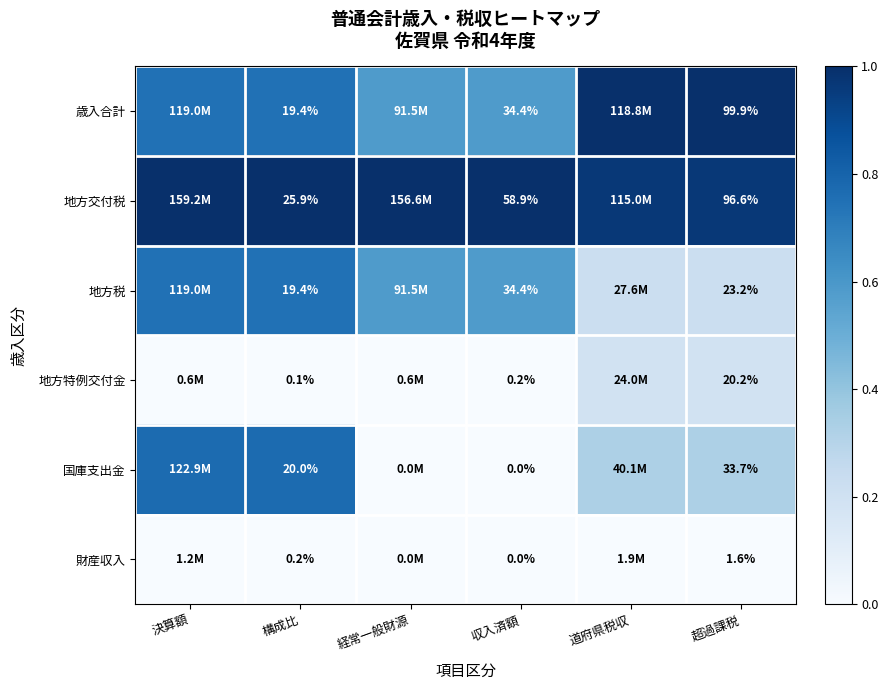

What is the sum of the 地方交付税 values at 道府県税収 and 経常一般財源?

2.0